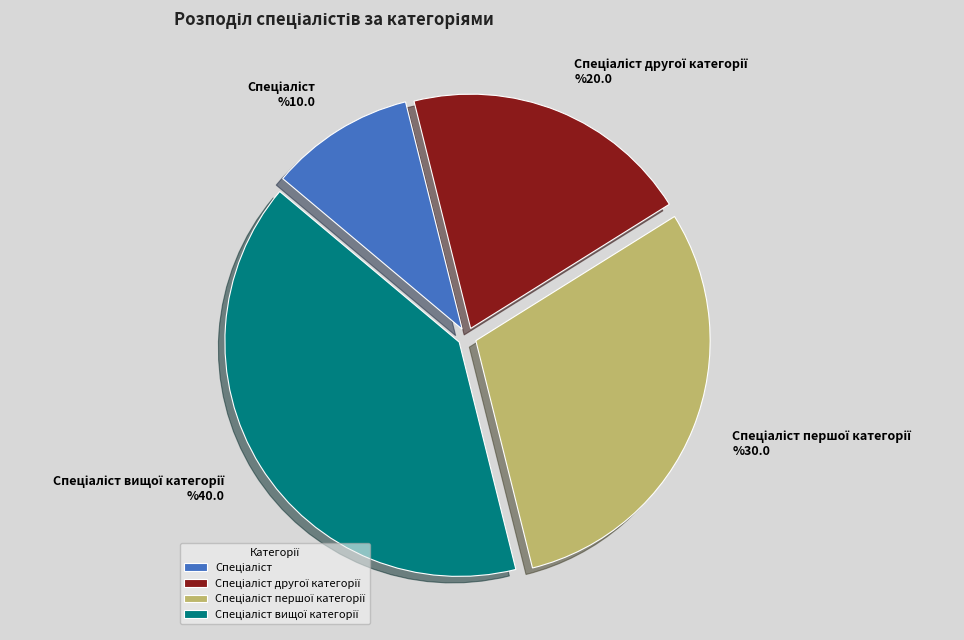

Is there any slice that represents more than half of the pie?

No